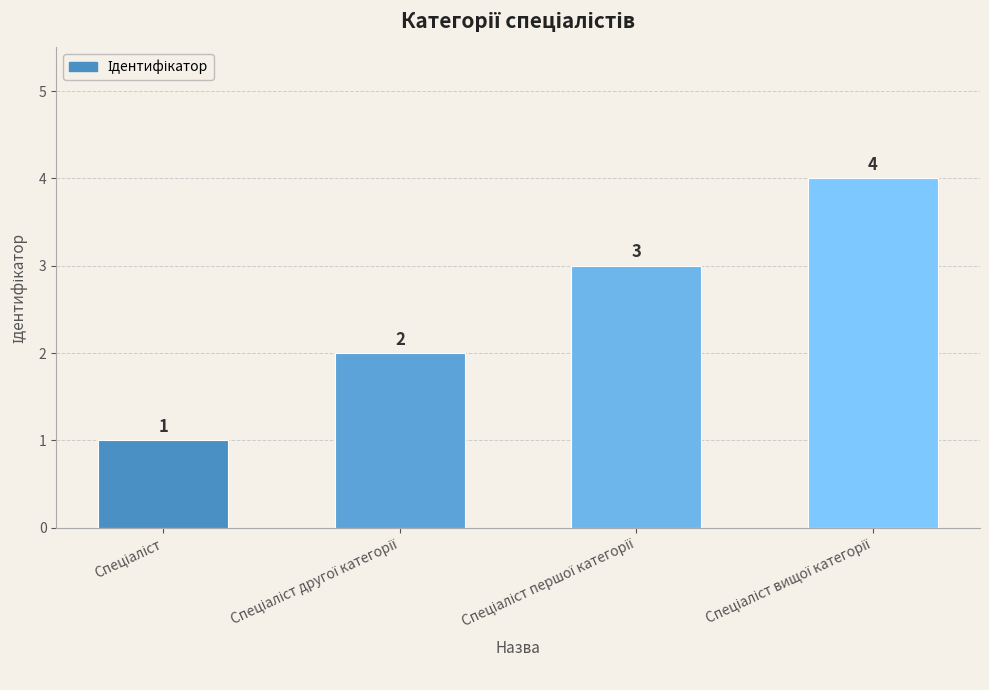

What is the difference between the maximum and minimum values?

3